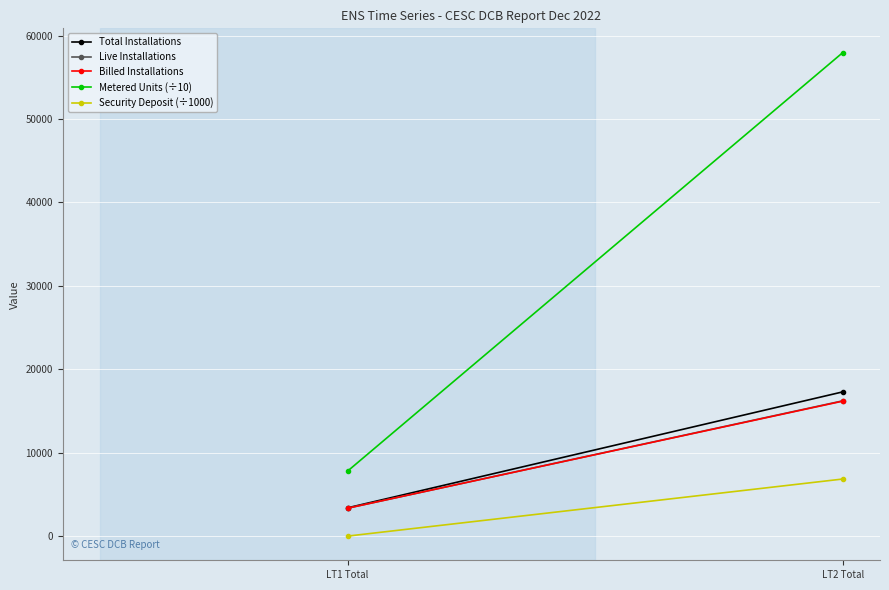

What is the lowest value of the Metered Units (÷10) series?

7819.1